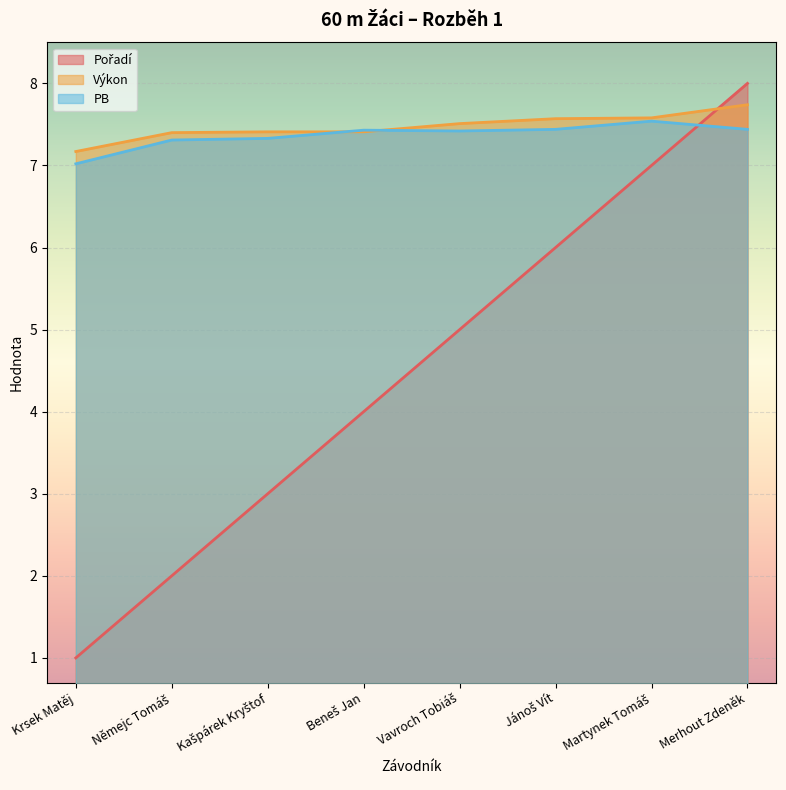

Is the value of PB at Jánoš Vít greater than the value of Pořadí at Krsek Matěj?

Yes